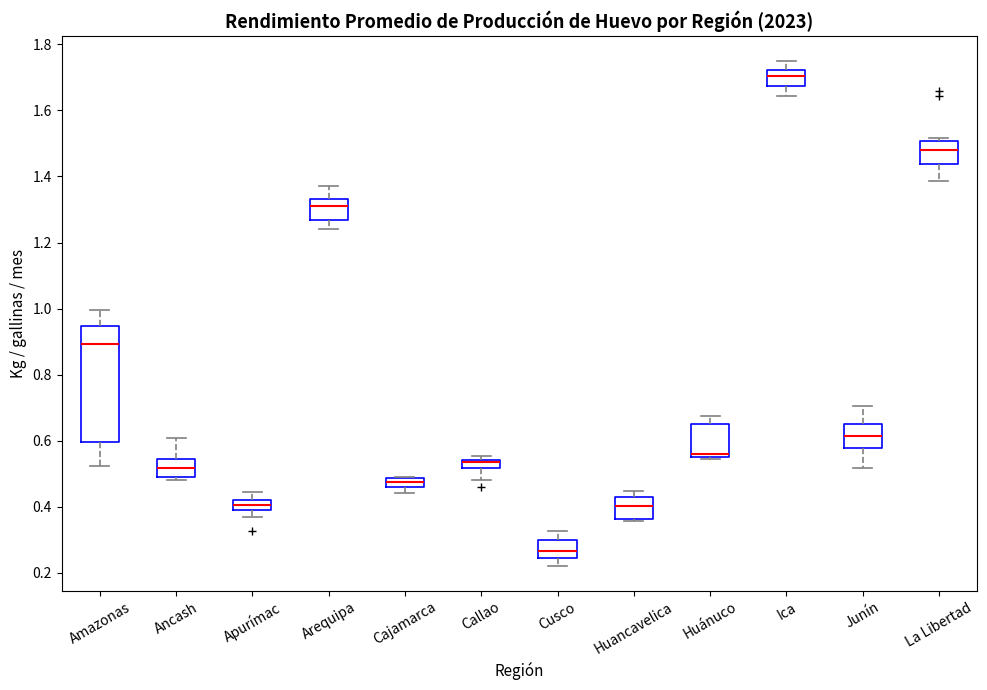

Where is the upper edge of the box for Callao on the y-axis? The values are not printed on the chart, so give them approximately, as read against the axis.

0.54